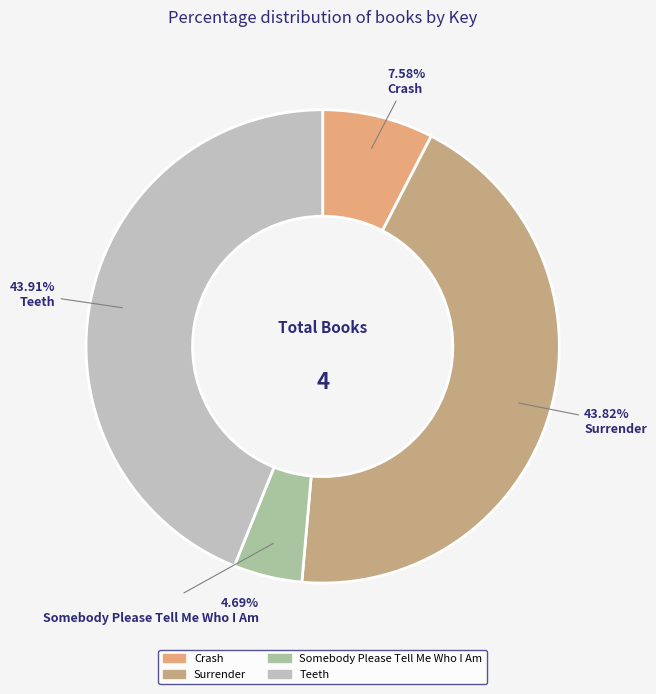

What portion of the pie excludes Crash?

92.4%